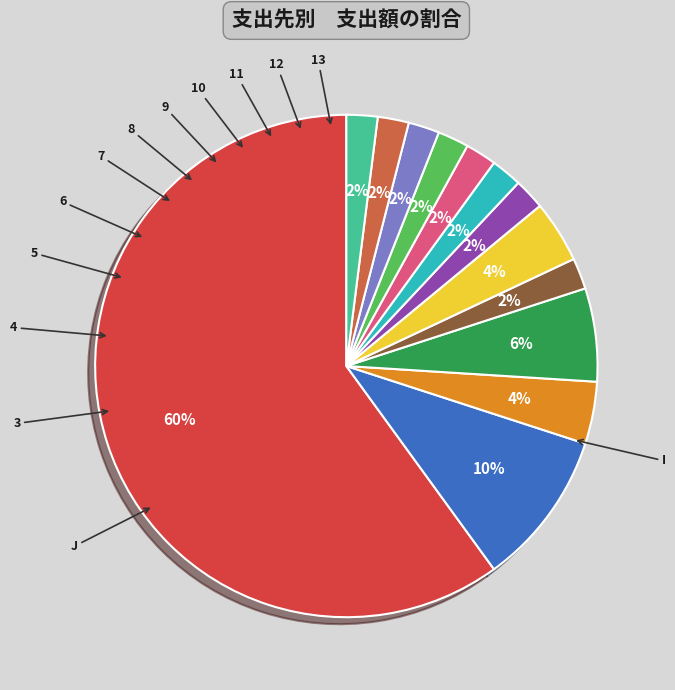

To the nearest percent, what is the average slice percentage?

8%